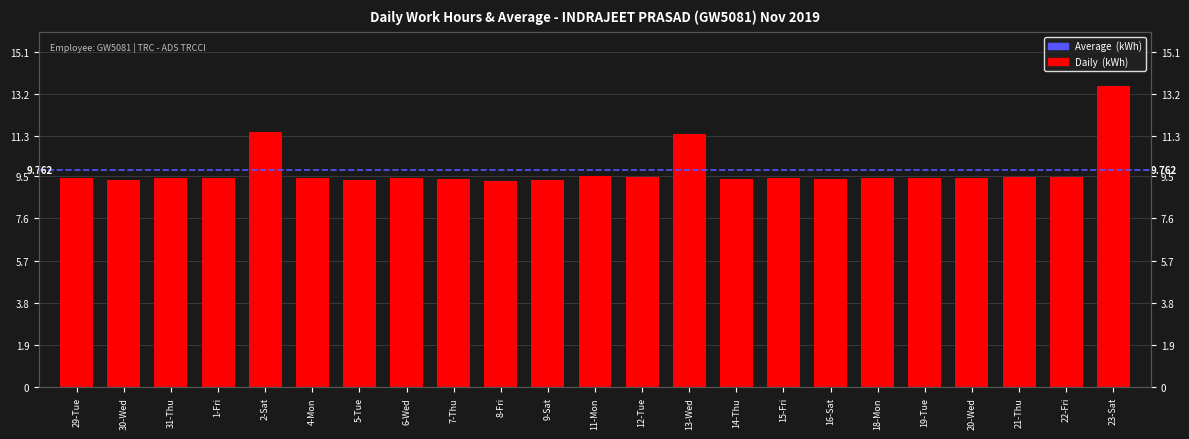

Reading left to right, what are all the values shown in this chart?

29-Tue=9.4	30-Wed=9.3	31-Thu=9.4	1-Fri=9.4	2-Sat=11.5	4-Mon=9.4	5-Tue=9.3	6-Wed=9.4	7-Thu=9.4	8-Fri=9.3	9-Sat=9.3	11-Mon=9.5	12-Tue=9.5	13-Wed=11.4	14-Thu=9.4	15-Fri=9.4	16-Sat=9.4	18-Mon=9.4	19-Tue=9.4	20-Wed=9.4	21-Thu=9.5	22-Fri=9.4	23-Sat=13.6